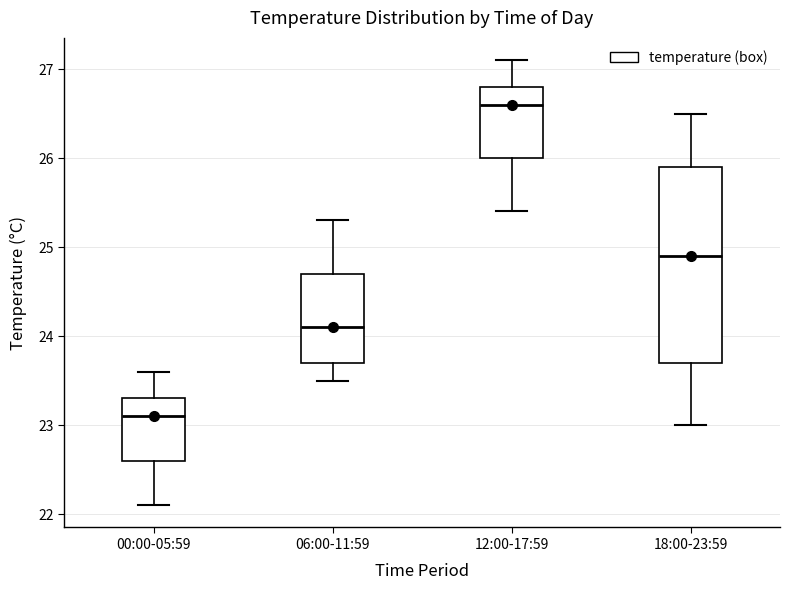

Where does the median line of the box for 18:00-23:59 sit on the y-axis? The values are not printed on the chart, so give them approximately, as read against the axis.

24.9